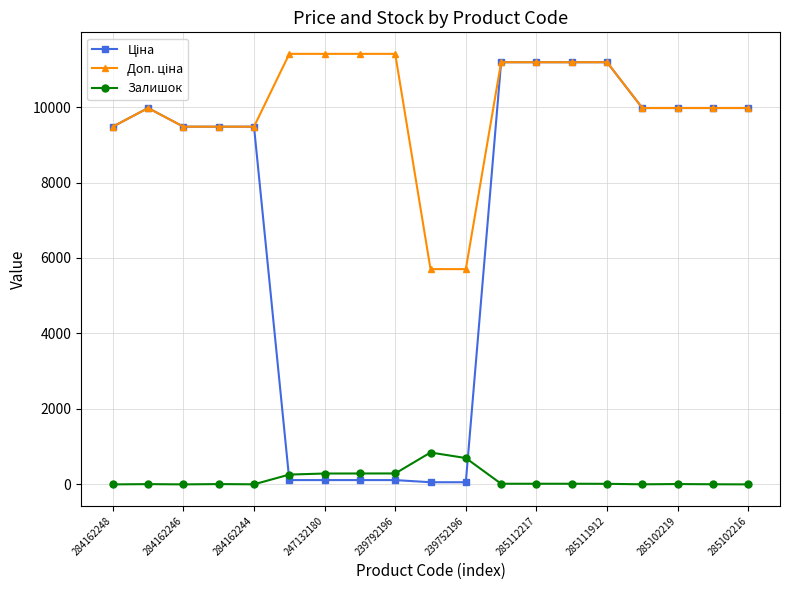

How many data points does each series have?

19